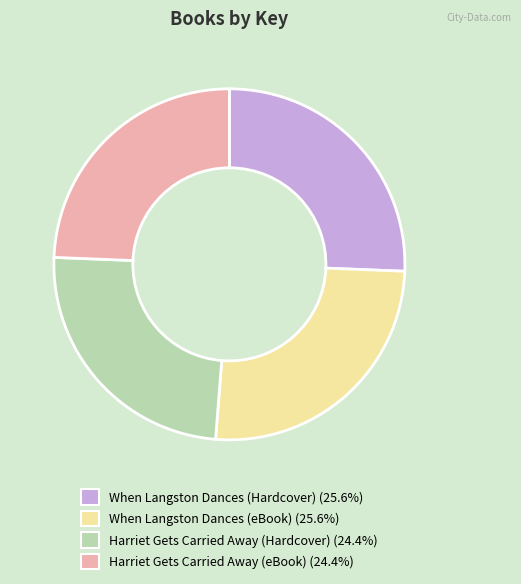

Is the sum of When Langston Dances (Hardcover) and When Langston Dances (eBook) greater than half?

Yes